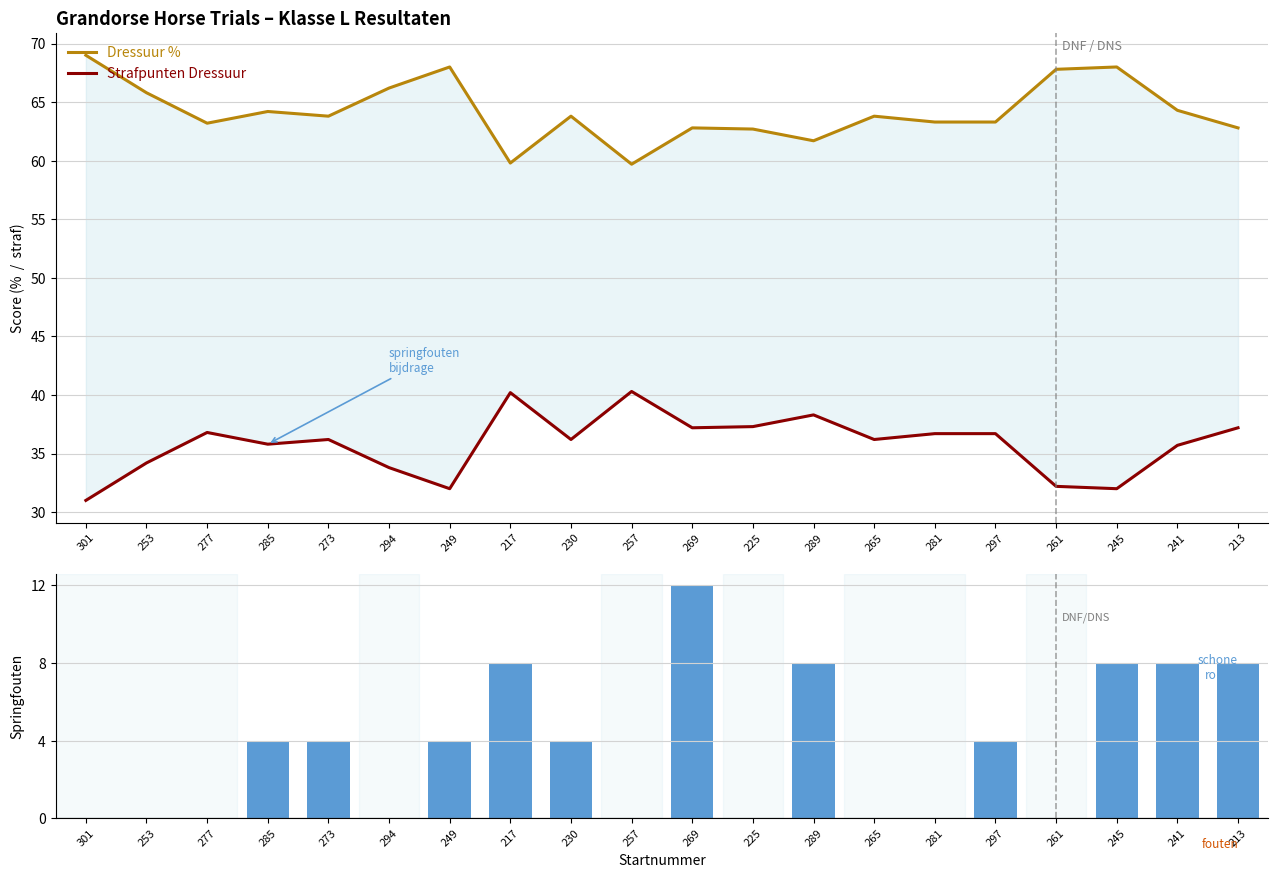

What is the difference between the highest and lowest values at 289?

53.7